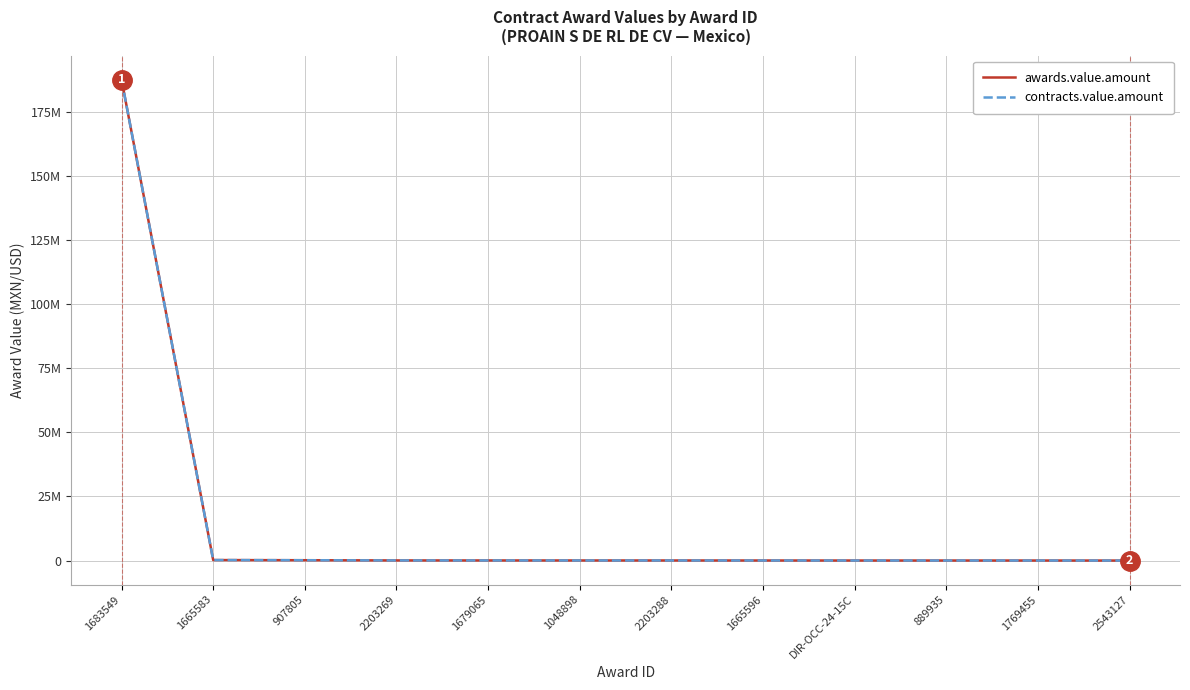

Does the chart display data point markers on the line(s)?

No